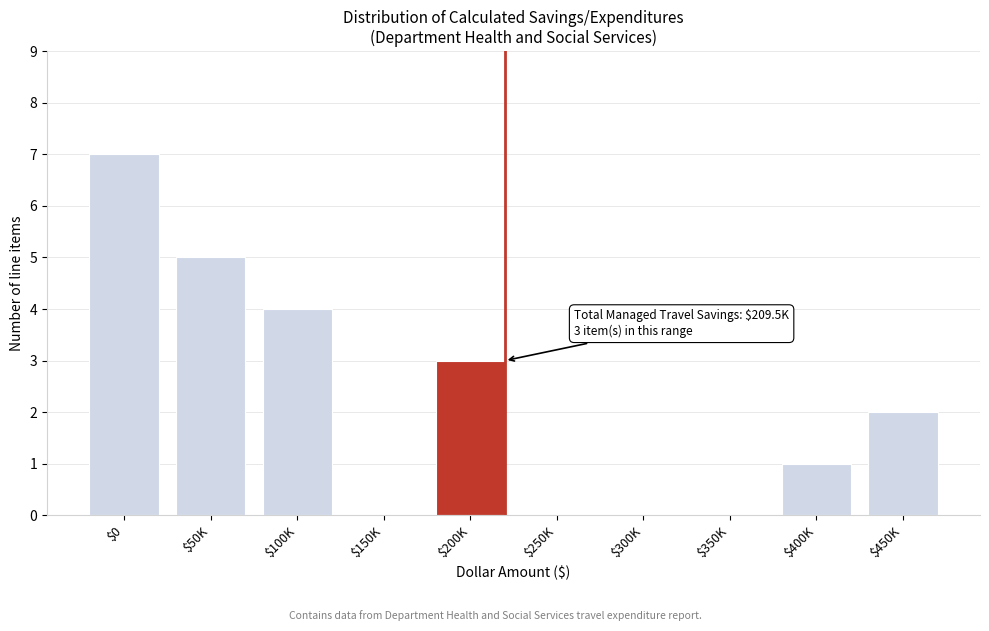

Is it true that the value at $100K is 2?

False